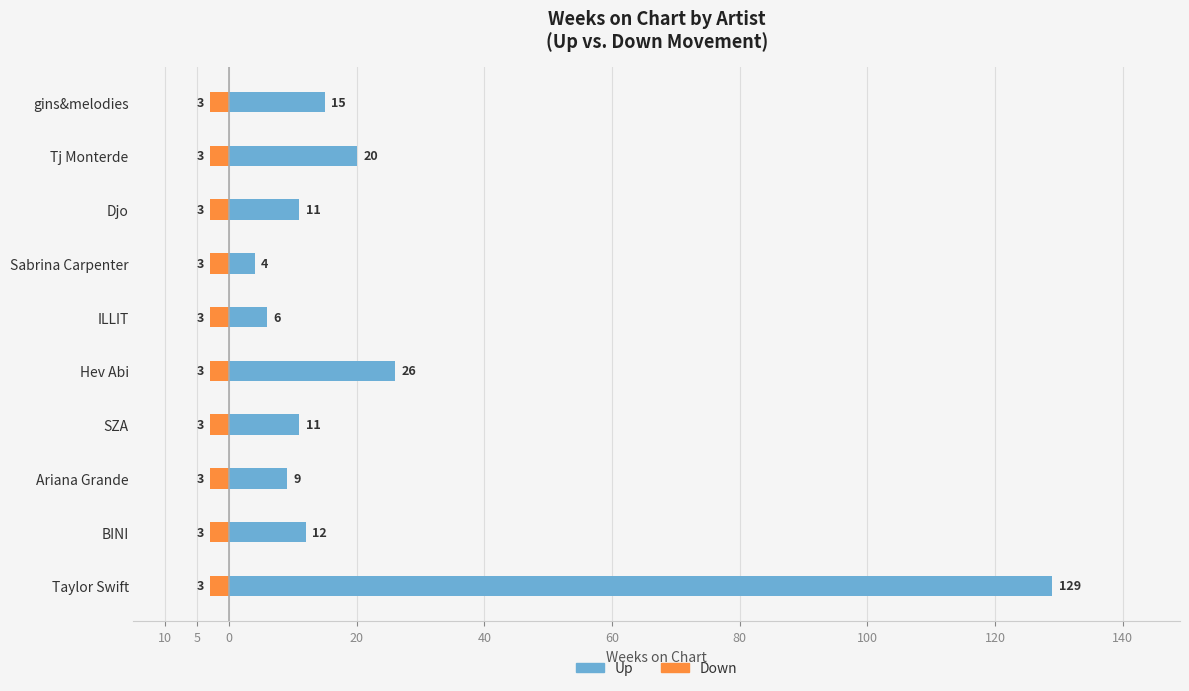

Rank the series by their average value, from highest to lowest.

Up, Down